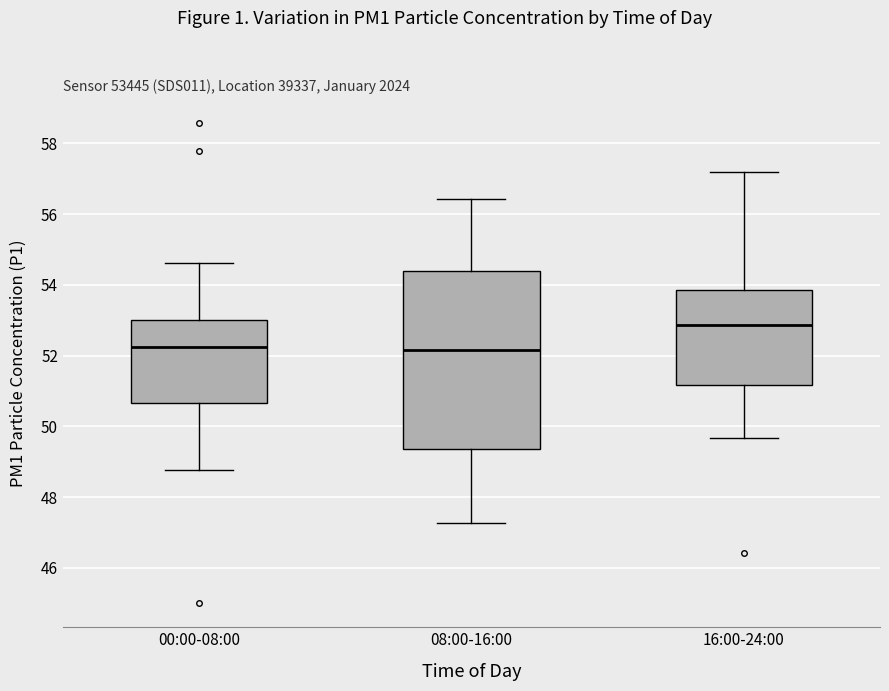

Reading left to right, read every box against the y-axis: the position of its median line, the range the box covers, and the ends of its whiskers. The values are not printed on the chart, so give them approximately, as read against the axis.

00:00-08:00: median 52.2, box 50.6 to 53.0, whiskers 48.8 to 54.6
08:00-16:00: median 52.2, box 49.4 to 54.4, whiskers 47.2 to 56.4
16:00-24:00: median 52.8, box 51.2 to 53.8, whiskers 49.6 to 57.2